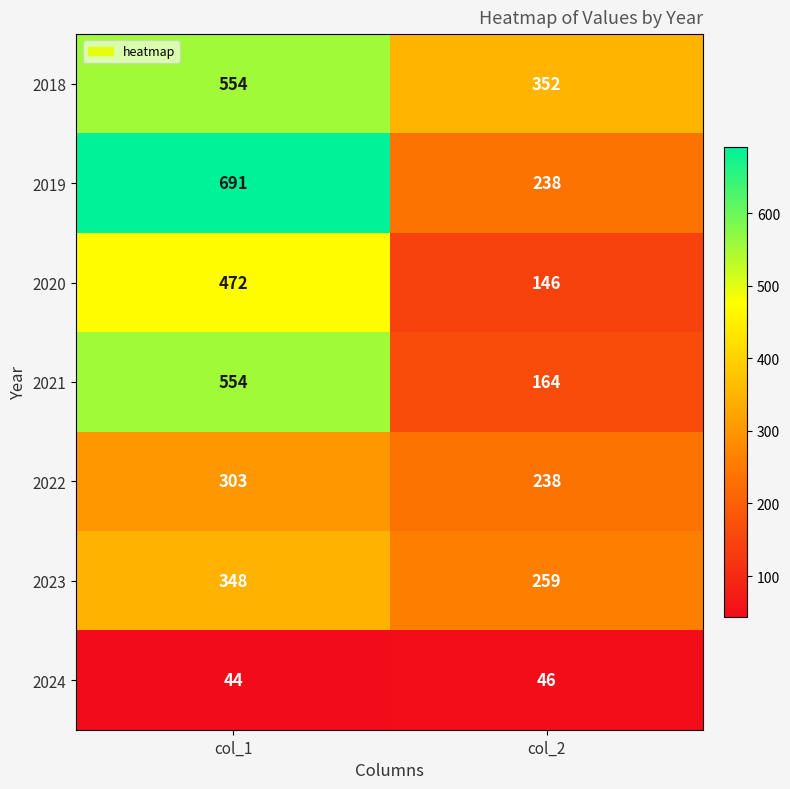

Reading right to left, extract all data points from this chart.

2018: col_2=352	col_1=554
2019: col_2=238	col_1=691
2020: col_2=146	col_1=472
2021: col_2=164	col_1=554
2022: col_2=238	col_1=303
2023: col_2=259	col_1=348
2024: col_2=46	col_1=44